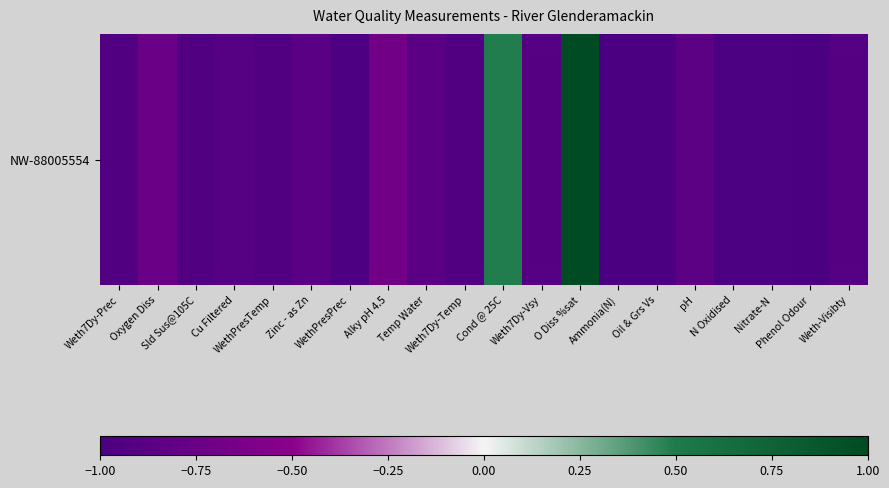

At which label does the data first exceed 0?

Cond @ 25C